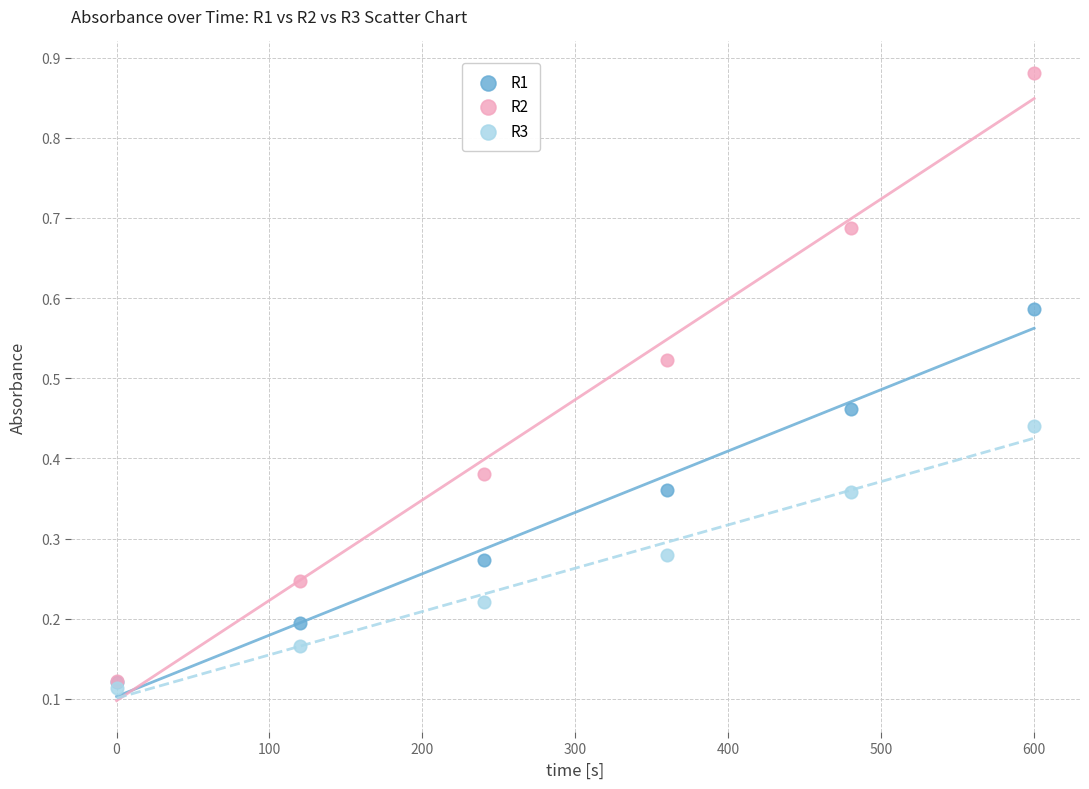

Which series contains the lowest Y value?

R3